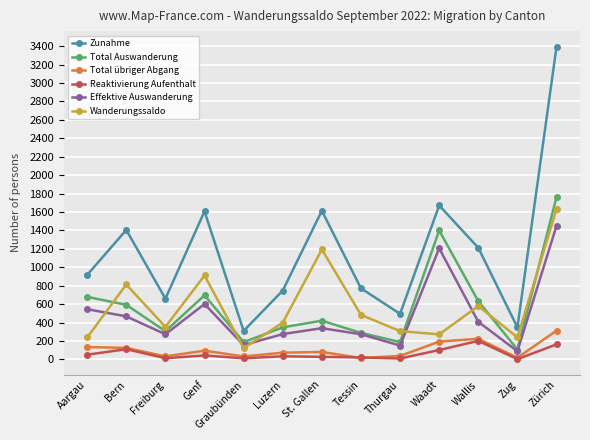

What is the maximum value shown in the chart?

3393